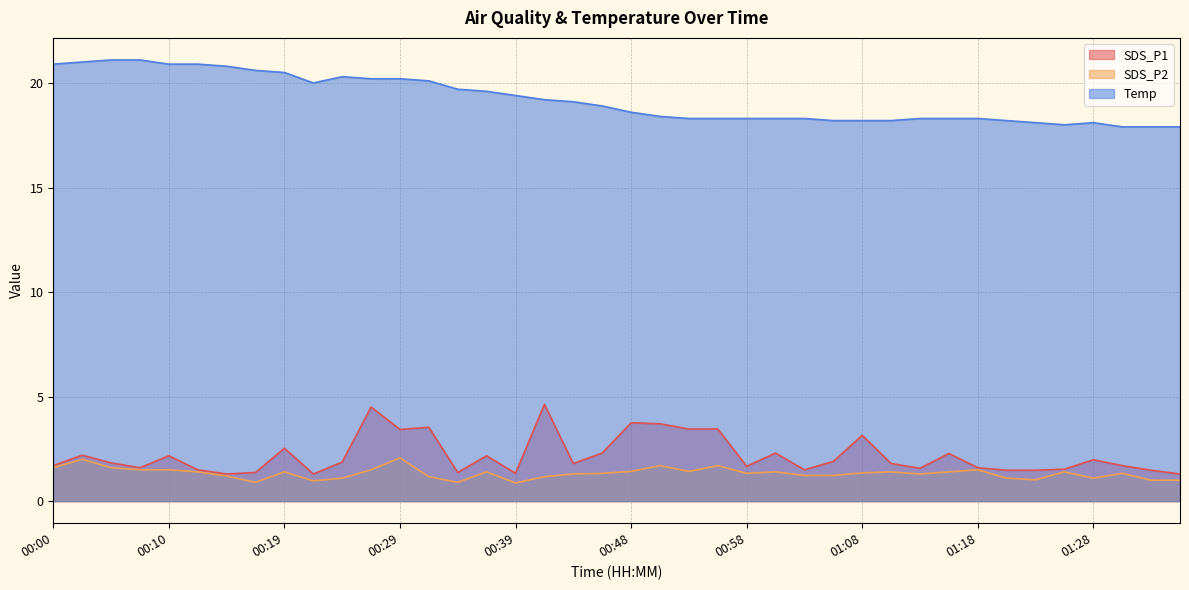

At which label does SDS_P1 reach its peak?

00:41